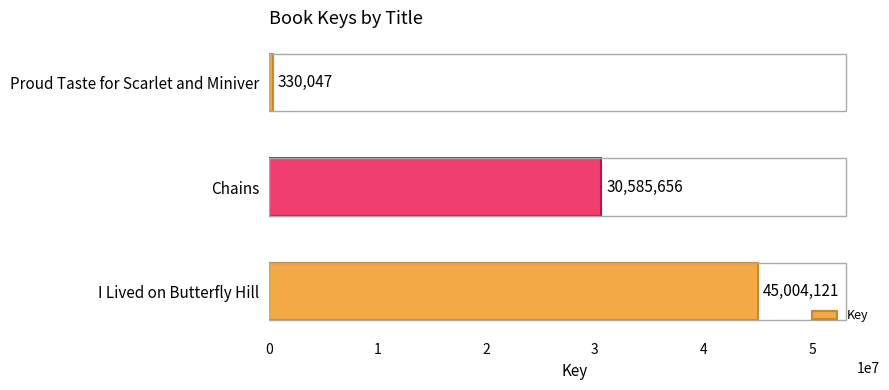

How many values are below 30585656?

1